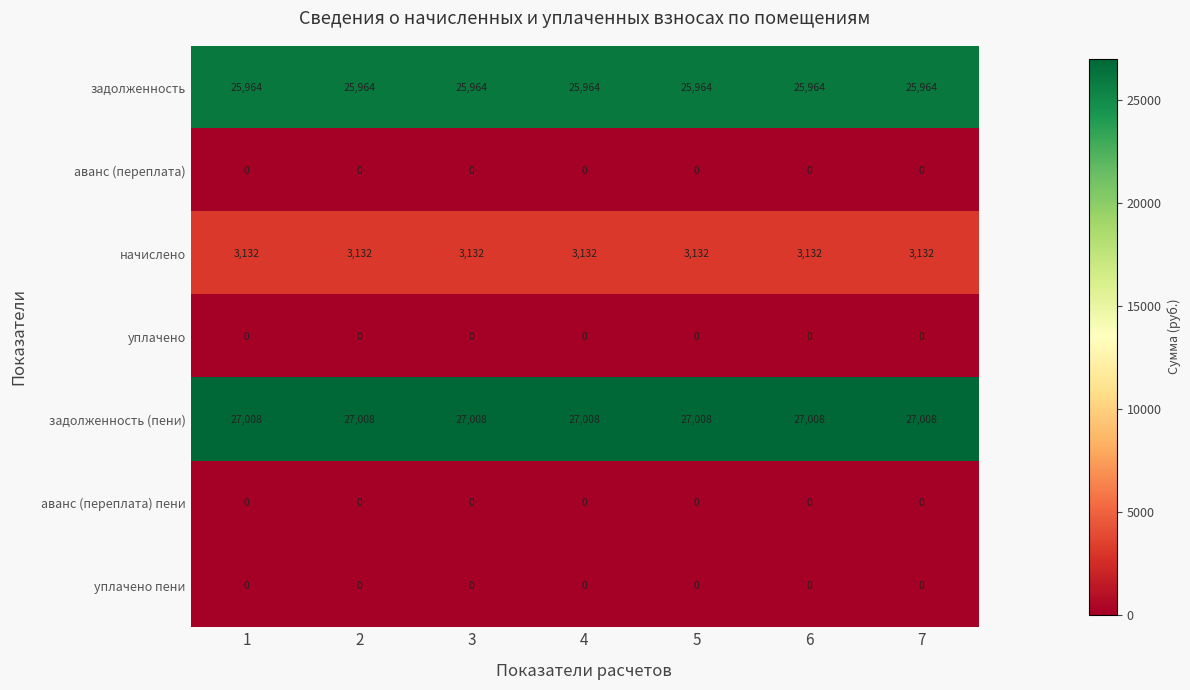

What is the difference between the highest and lowest values at 7?

27008